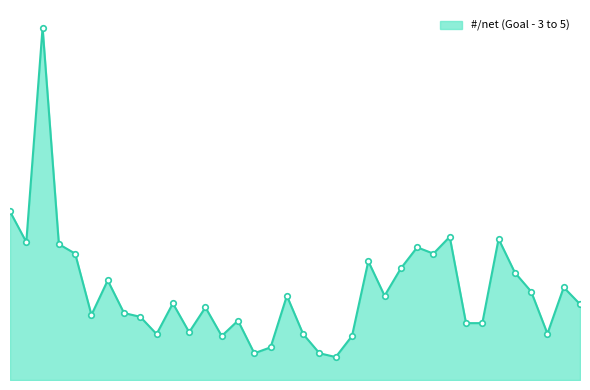

What is the value of the 36th point from the left?

3.6